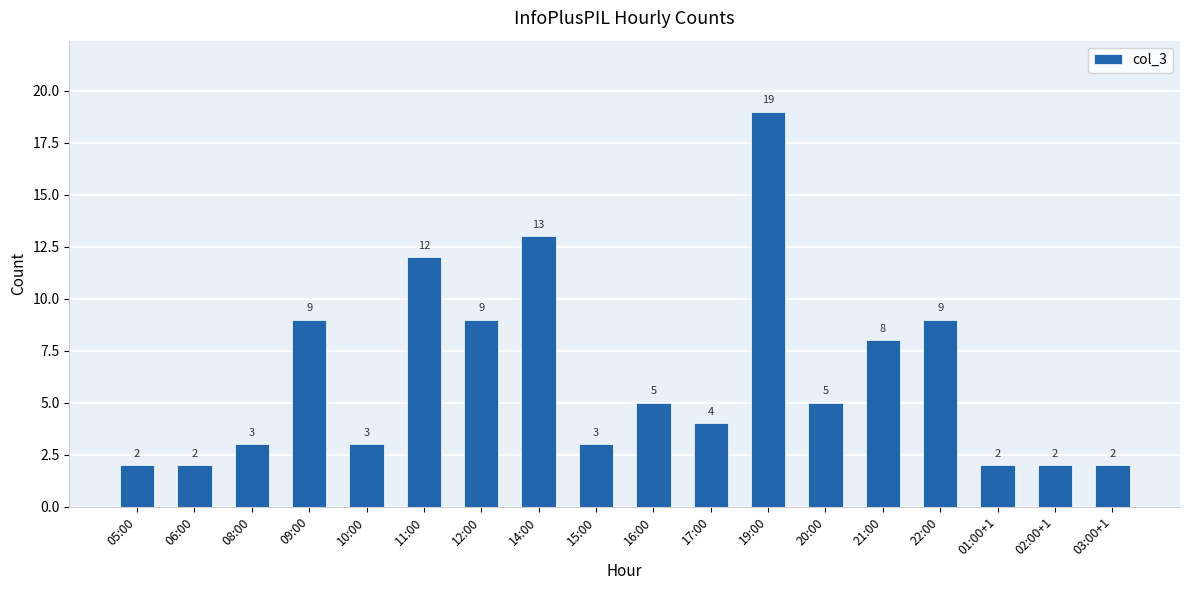

What is the value of the 6th bar from the left?

12